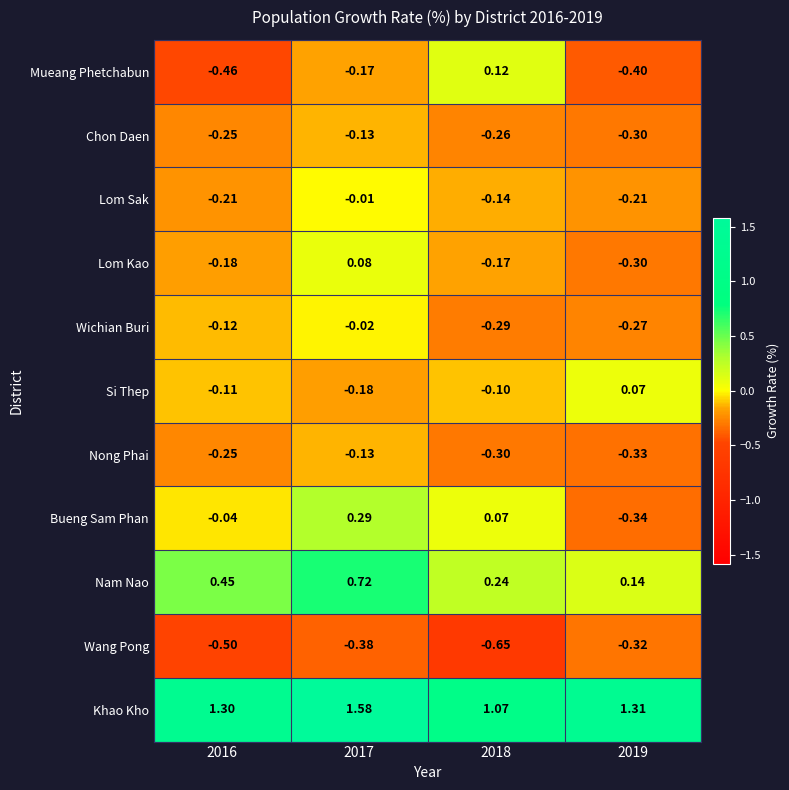

Which series has the largest total across all categories?

Khao Kho